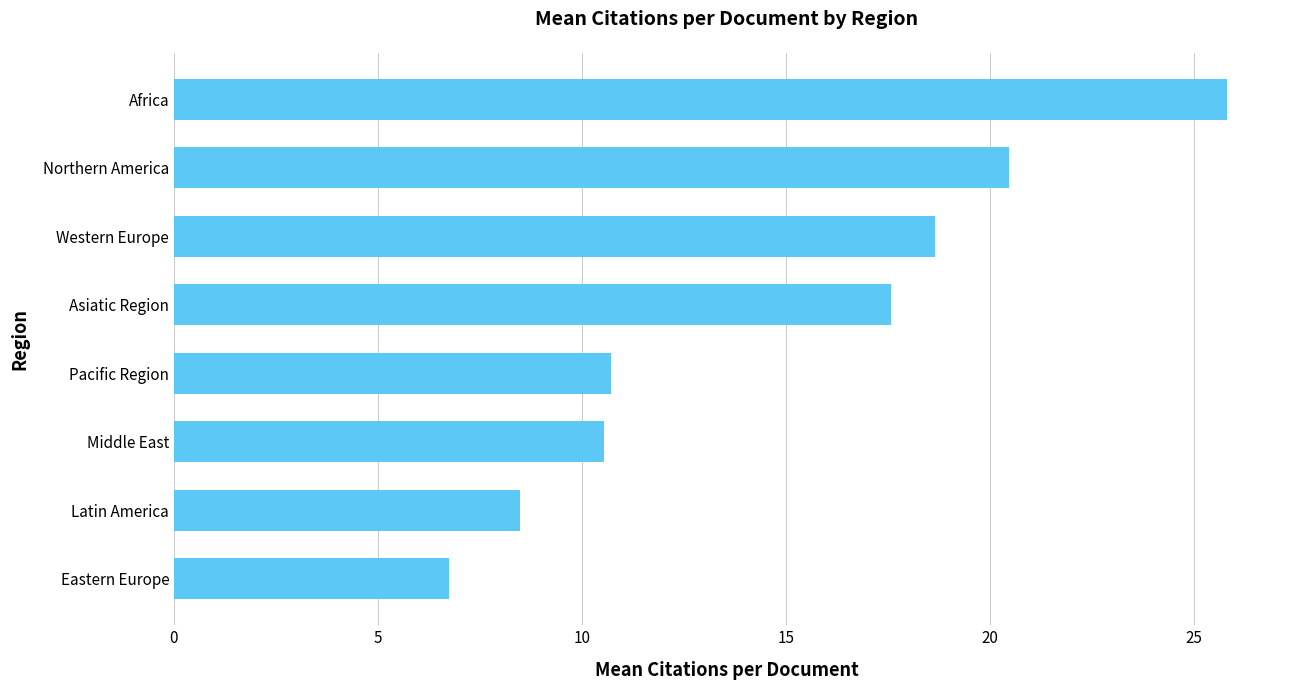

What is the difference between the maximum and minimum values?

19.1